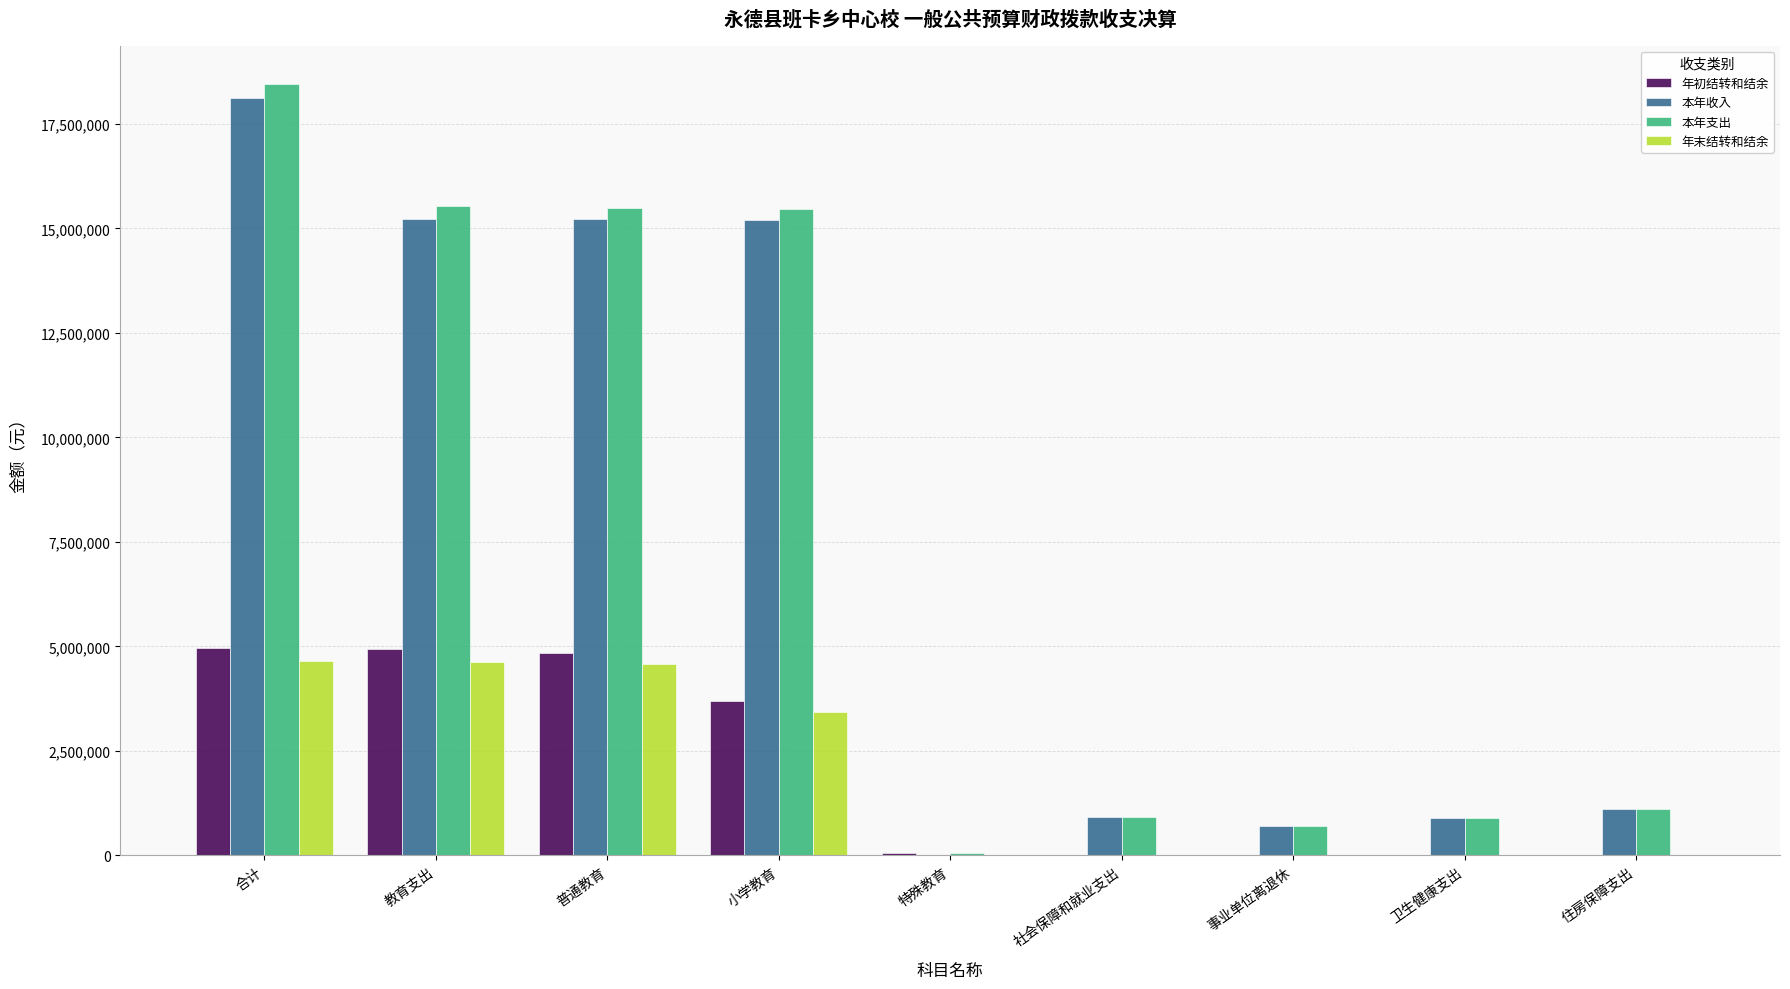

How many data points does each series have?

9